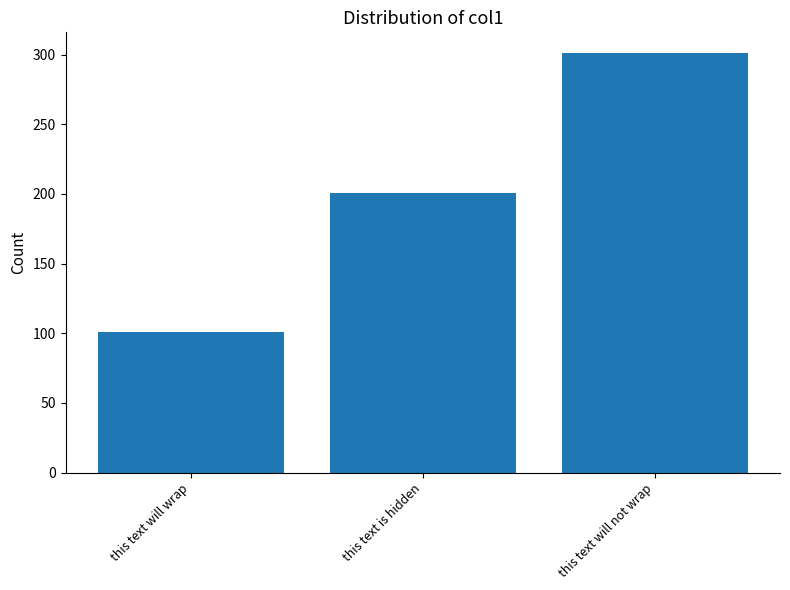

What is the greatest value displayed?

301